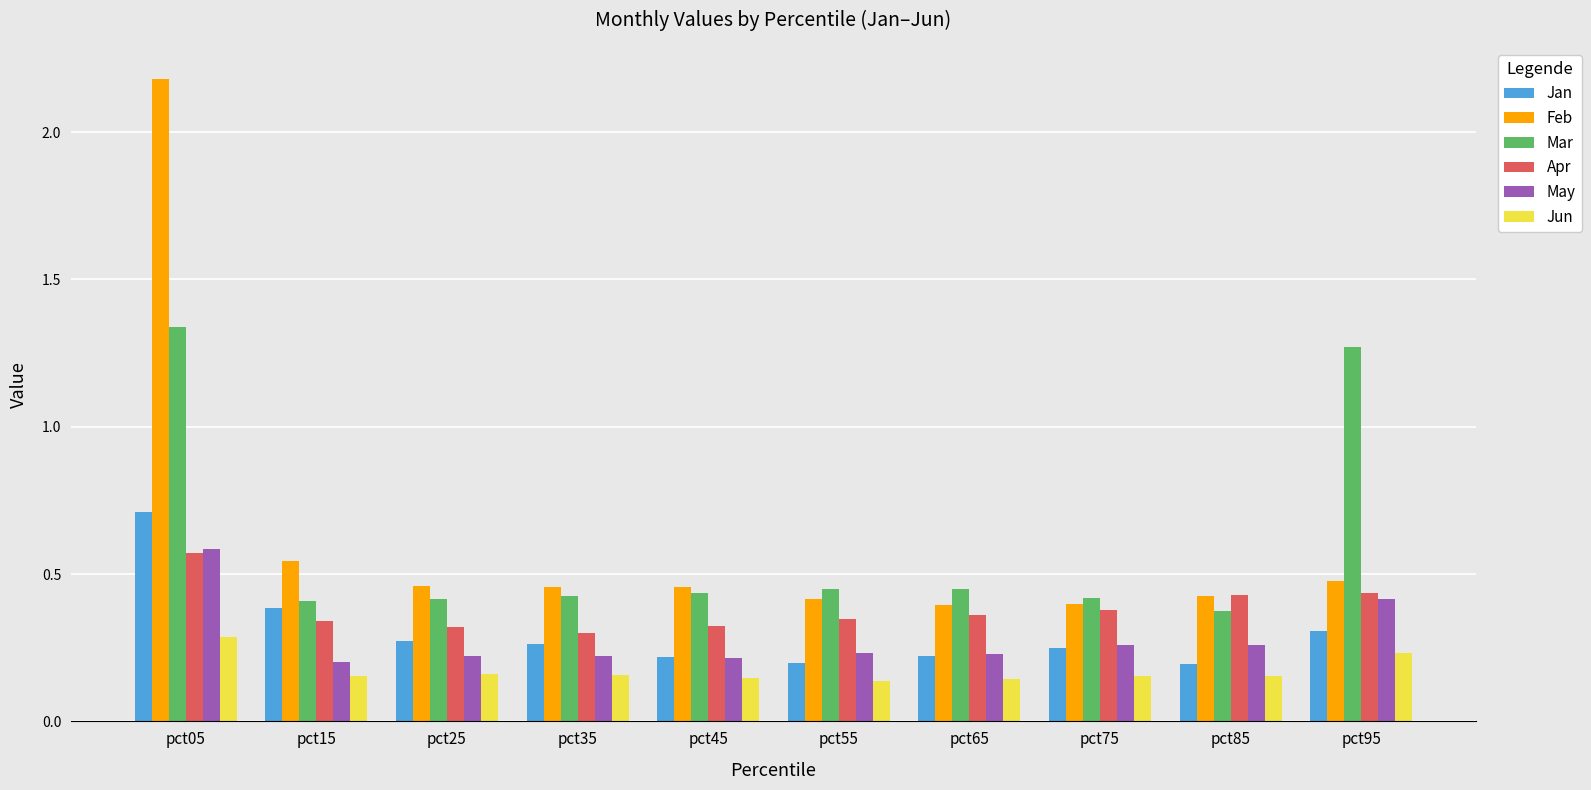

How many bars are there in total?

60